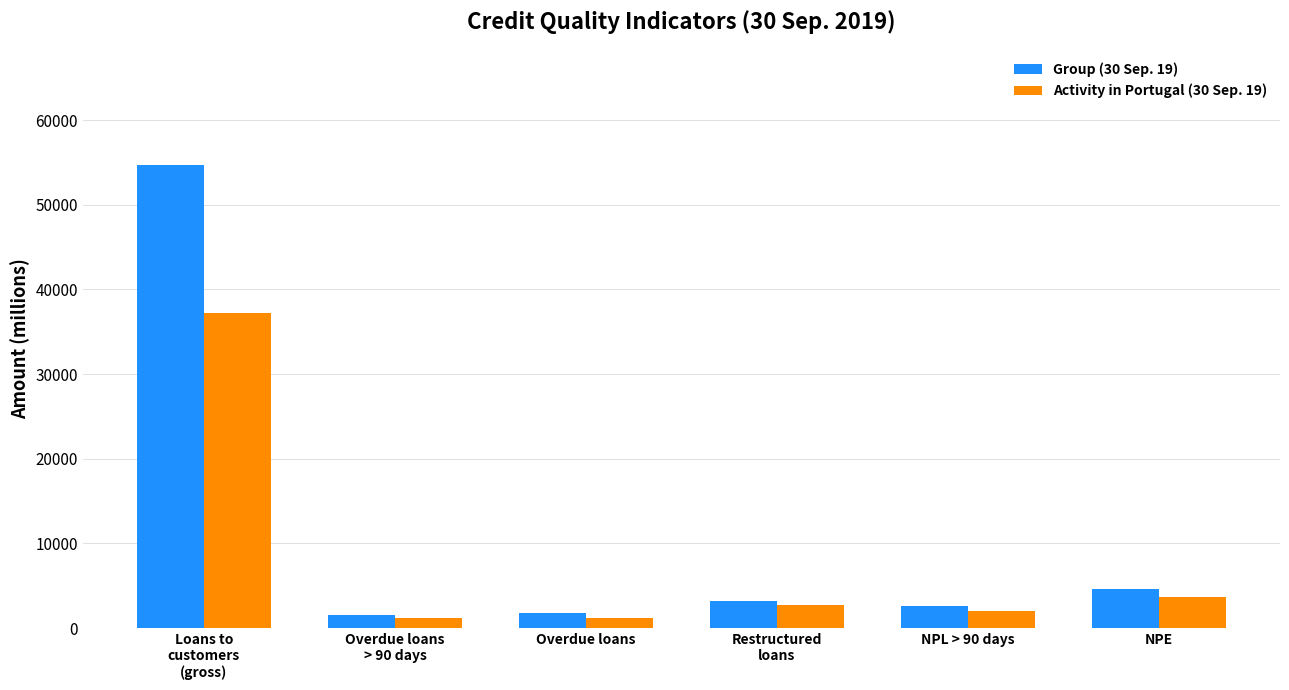

What is the highest value of the Activity in Portugal (30 Sep. 19) series?

37203